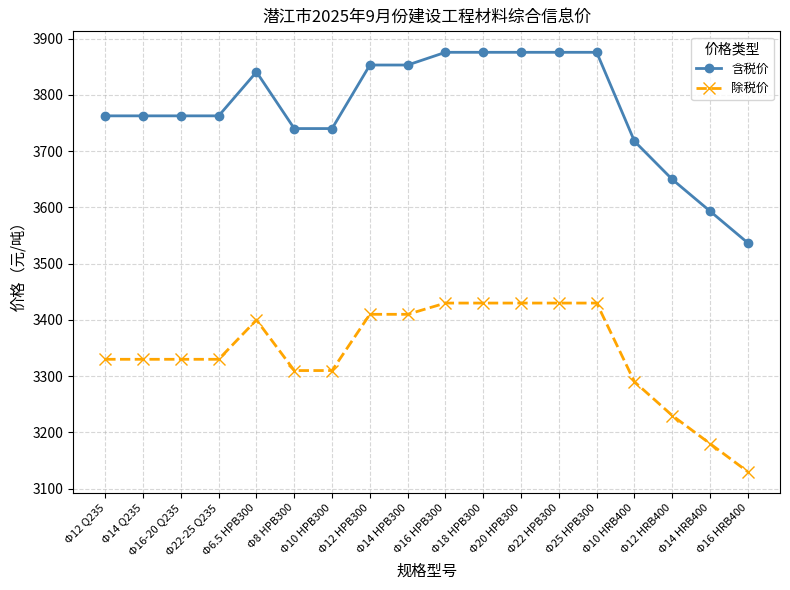

What is the label of the 16th point from the right?

Φ16-20 Q235